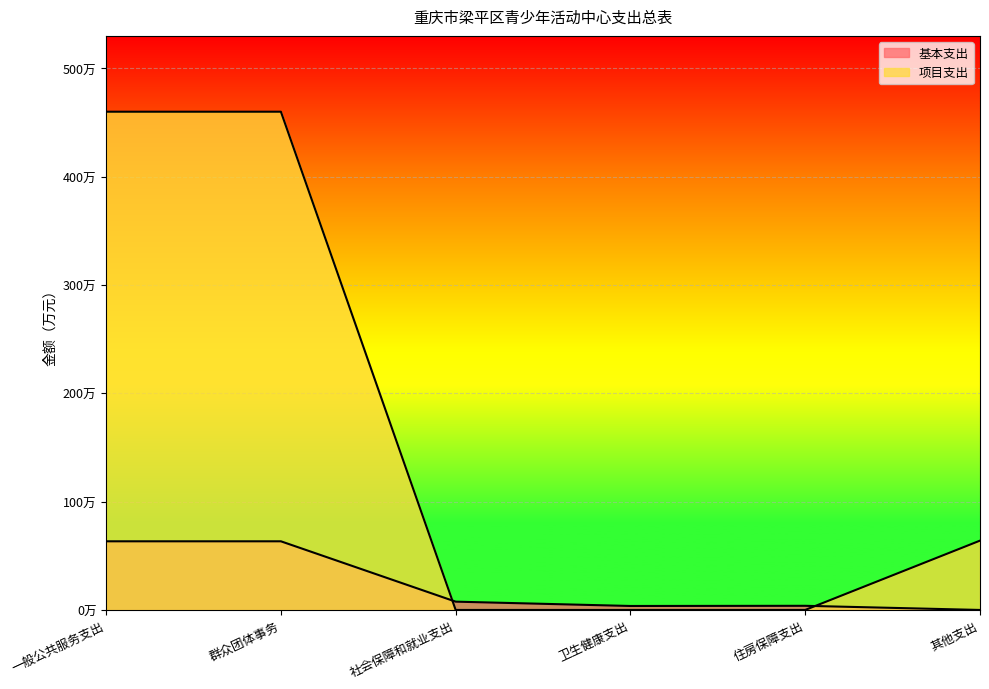

Which series ends up on top after the final intersection of 项目支出 and 基本支出?

项目支出